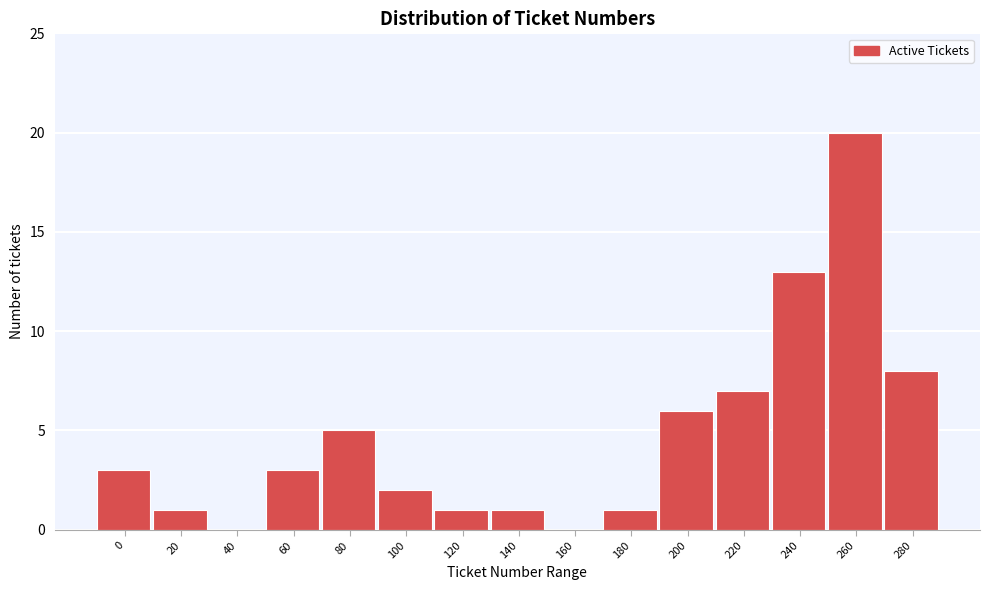

Reading left to right, extract all data points from this chart.

0=3	20=1	40=0	60=3	80=5	100=2	120=1	140=1	160=0	180=1	200=6	220=7	240=13	260=20	280=8